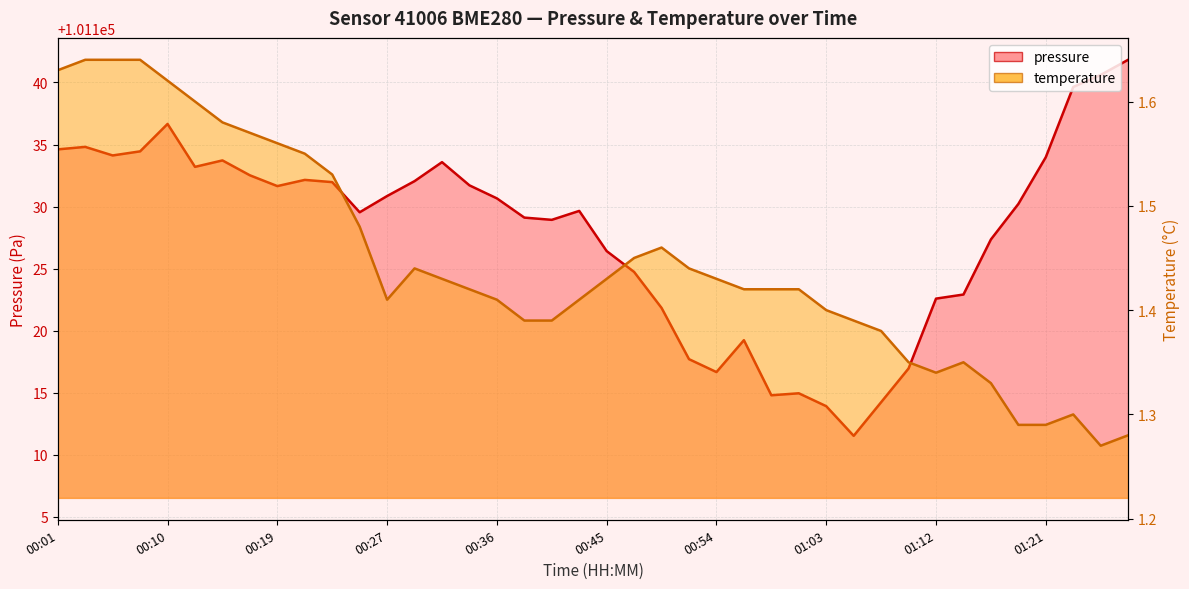

Is it true that temperature equals 1.3 at 01:23?

True